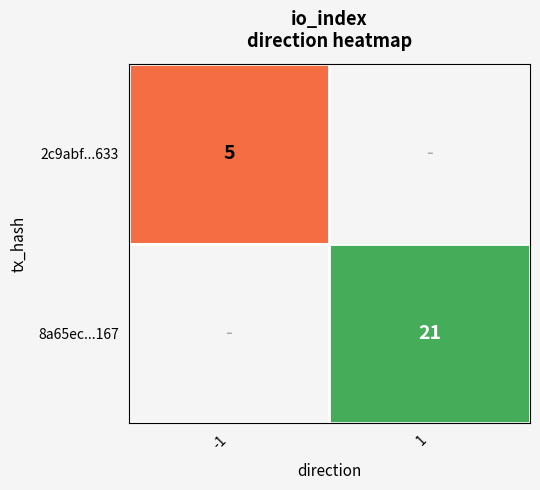

Is it true that 8a65ec...167 equals 35 at 1?

False